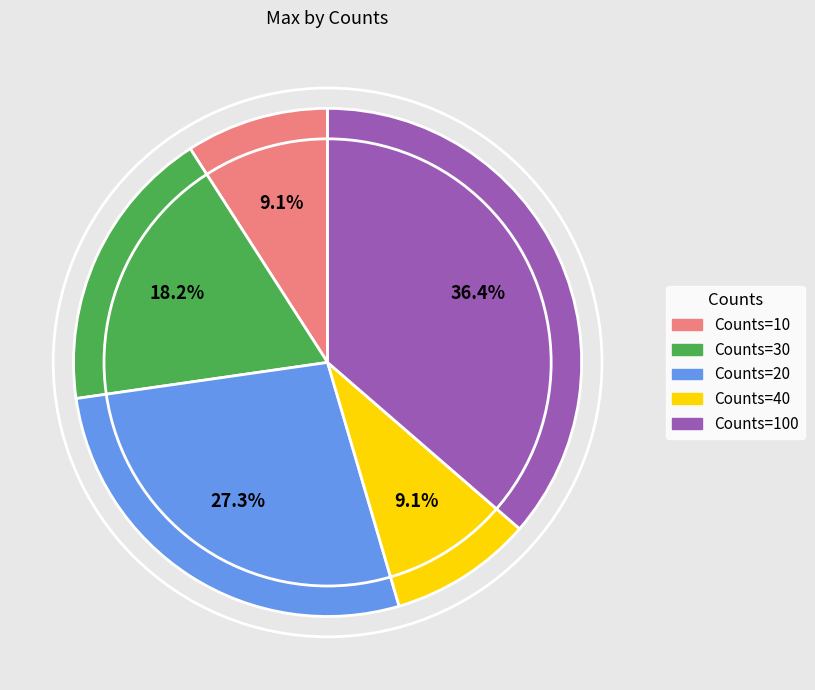

Is there a majority slice in this chart?

No